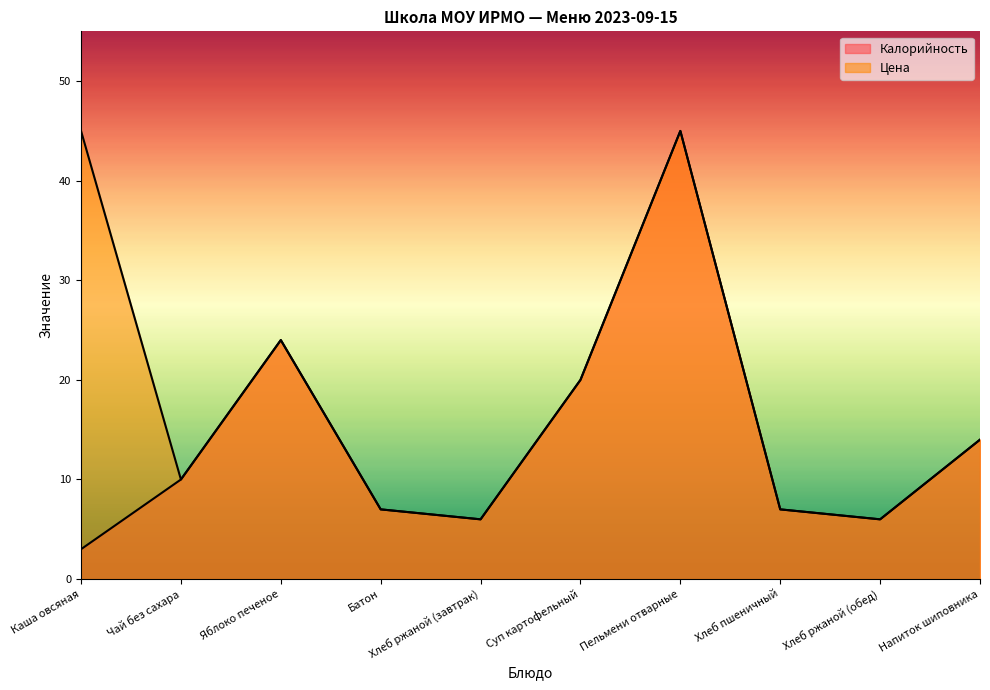

Does the chart have visible grid lines?

No